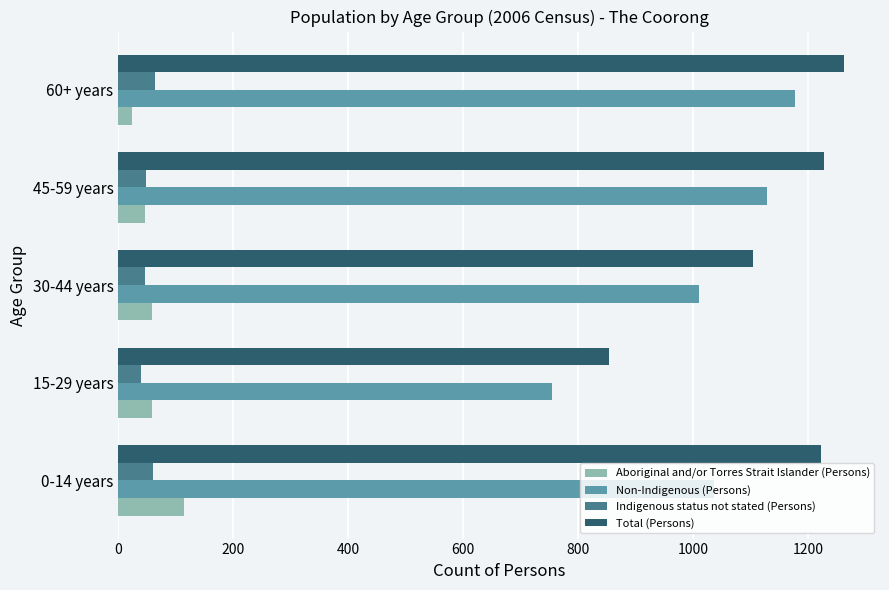

The Non-Indigenous (Persons) series shows 394 at 45-59 years. True or false?

False